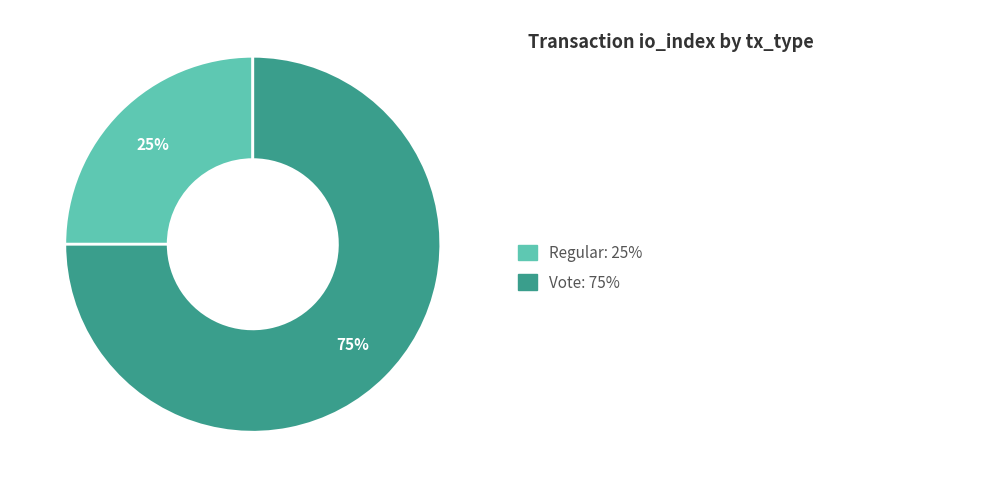

Is there any slice that represents more than half of the pie?

Yes